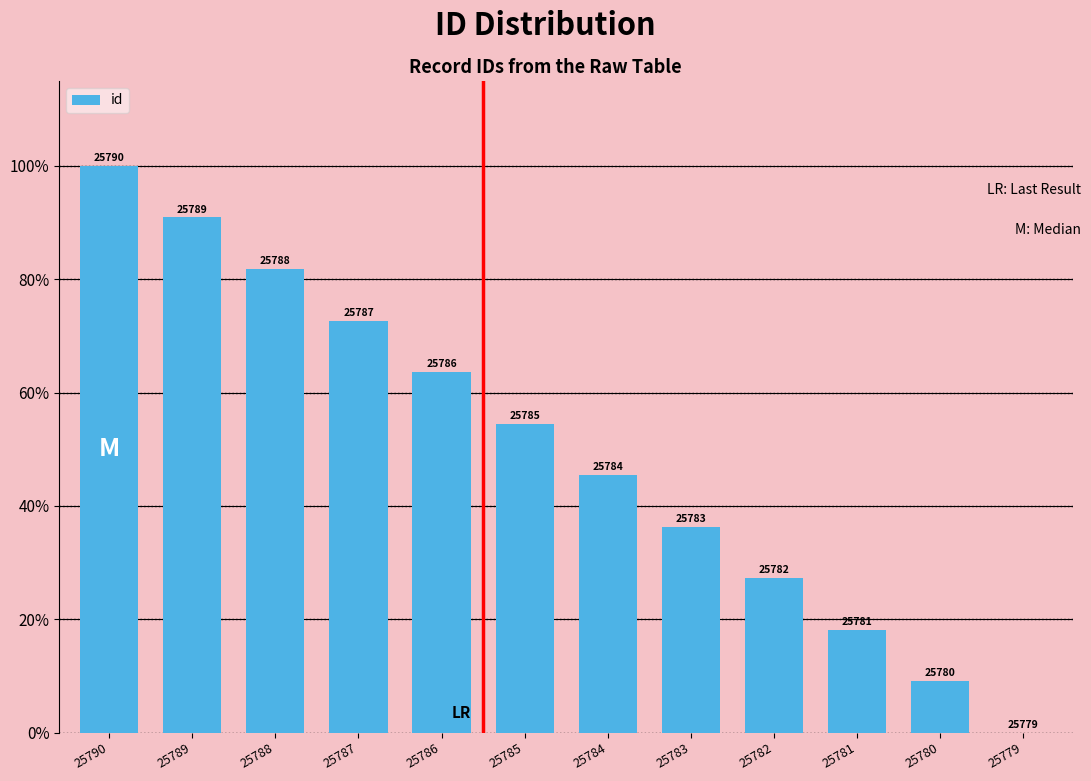

Rank the categories by value from highest to lowest.

25790, 25789, 25788, 25787, 25786, 25785, 25784, 25783, 25782, 25781, 25780, 25779